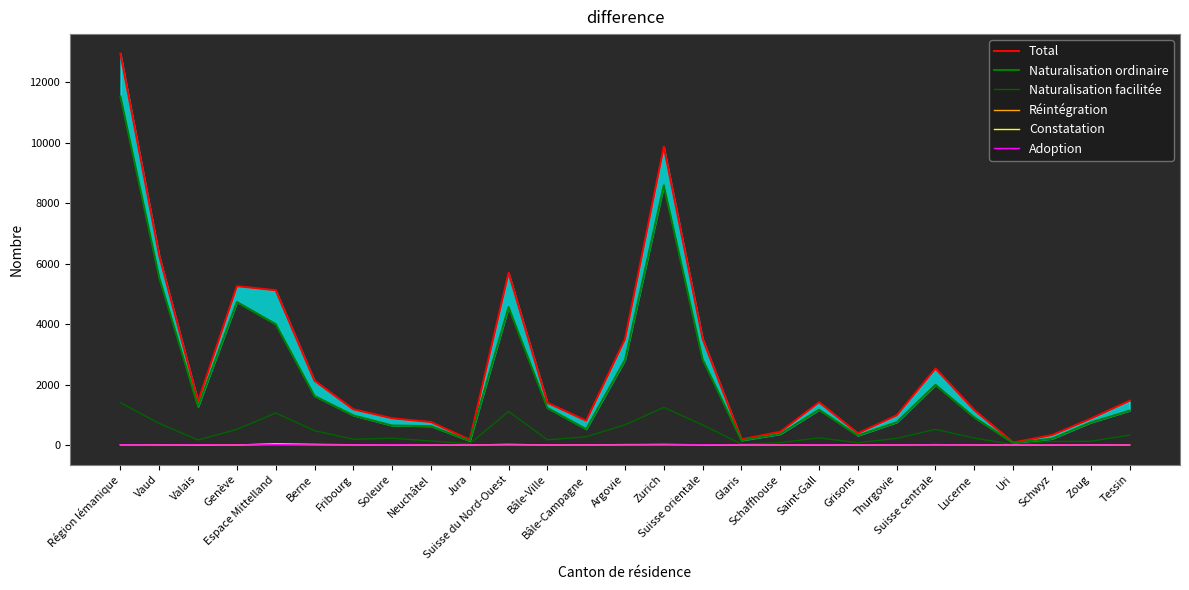

Where is Total nearest to the value 6513?

Vaud